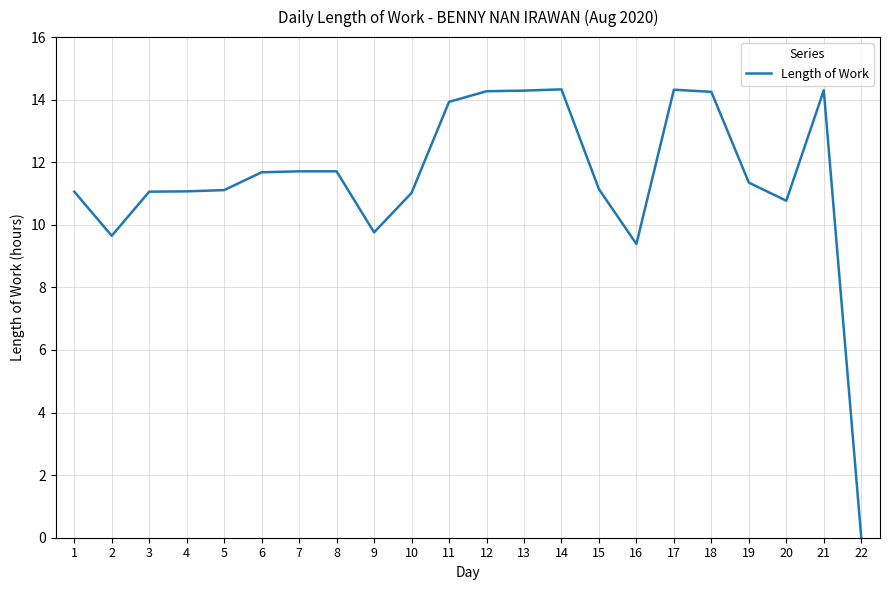

What is the change in value from 4 to 8?

+0.6